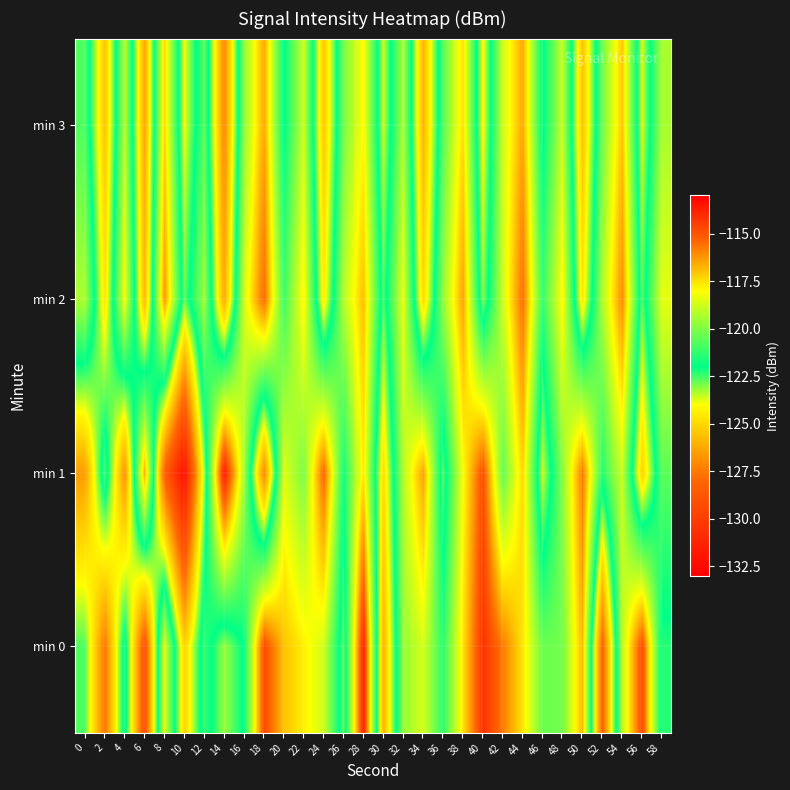

At which category is the sum across all series the highest?

28